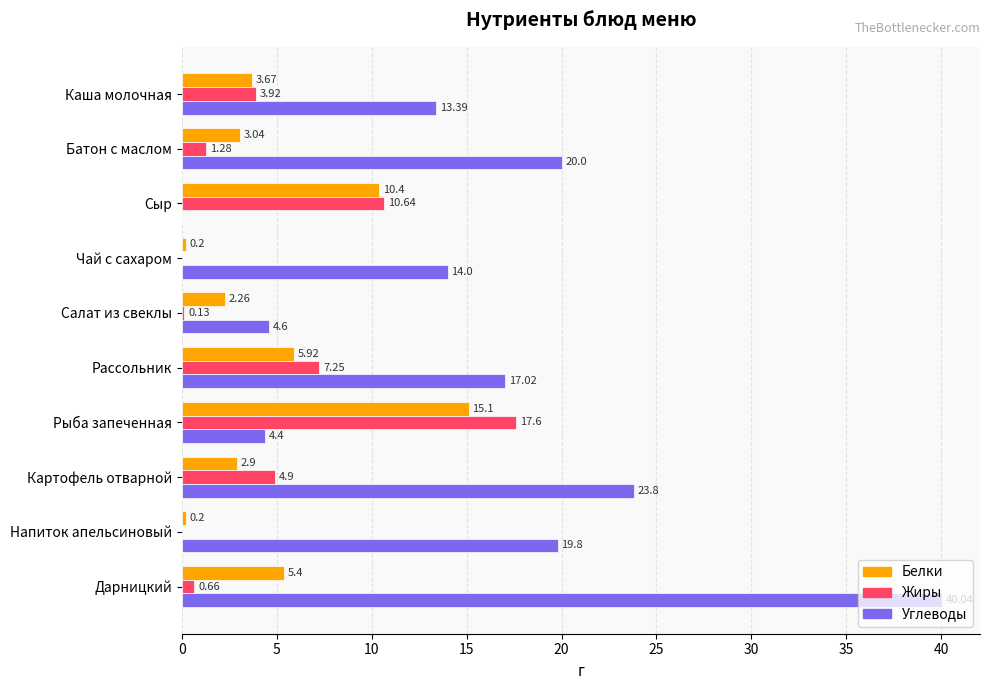

Count the number of categories in the chart.

10